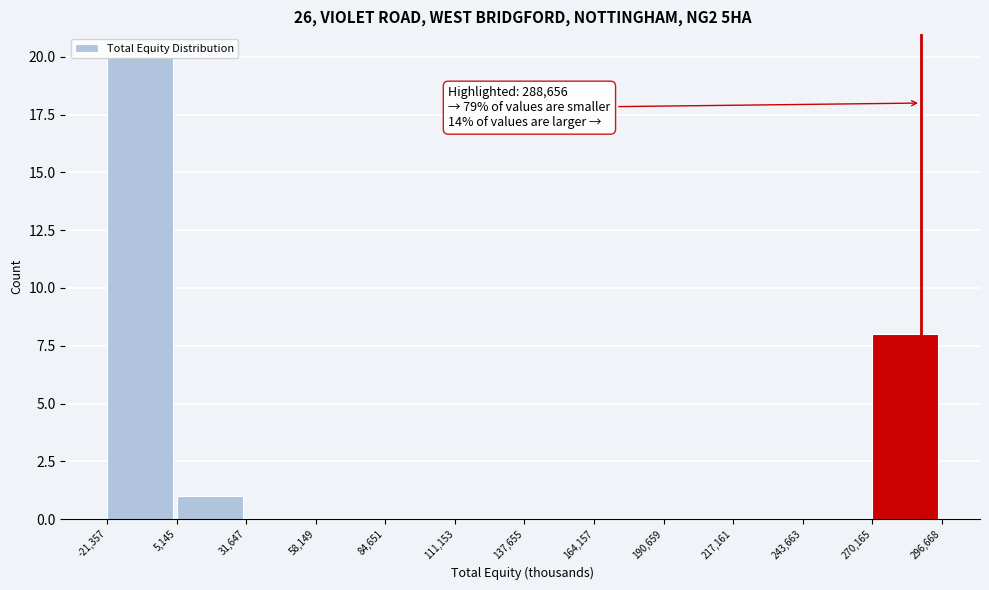

Over which range of the x-axis is the bar tallest?

-21,357 to 5,145